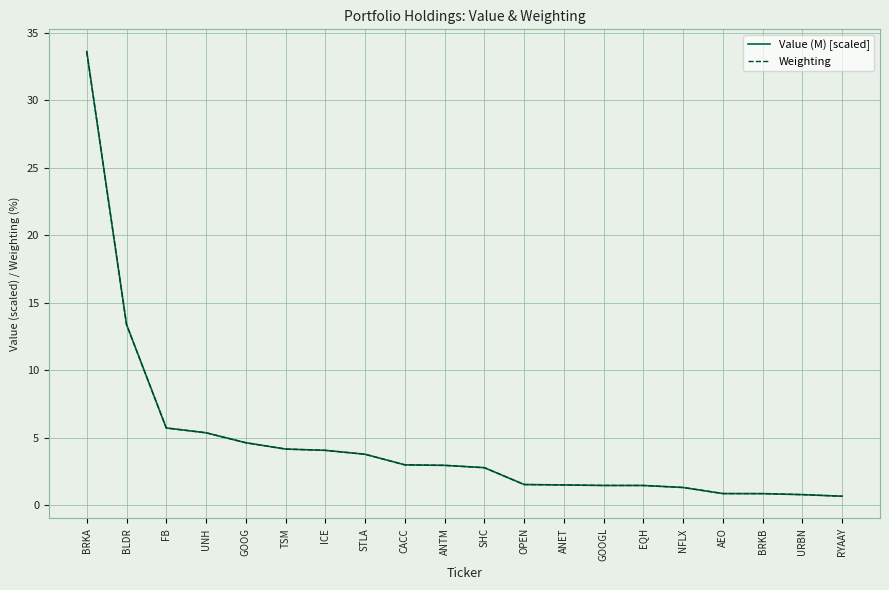

The Value (M) [scaled] series shows 5.7 at FB. True or false?

True